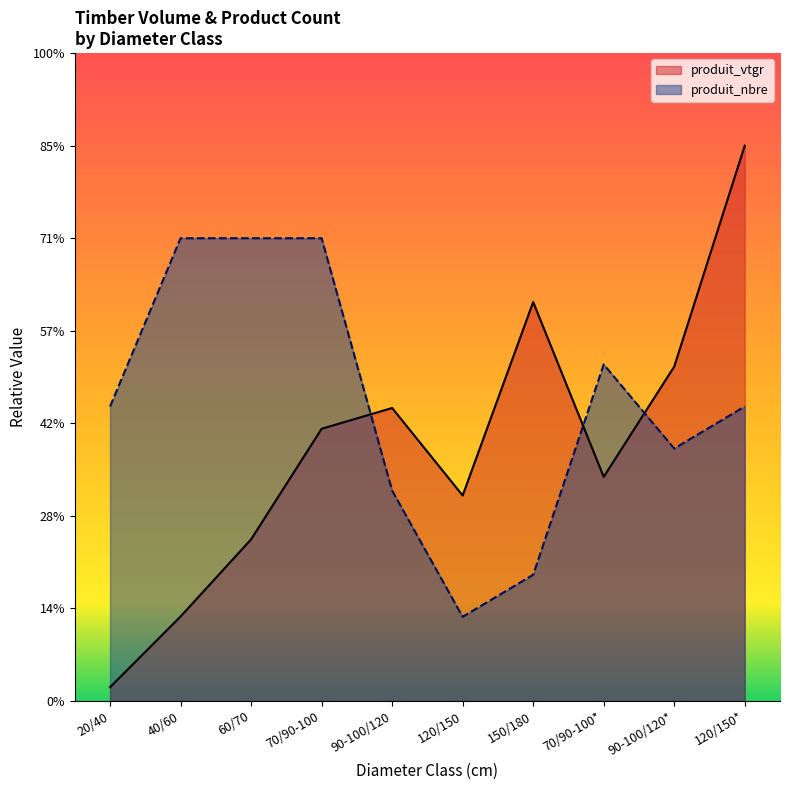

Rank the series by their maximum value, from lowest to highest.

produit_nbre, produit_vtgr